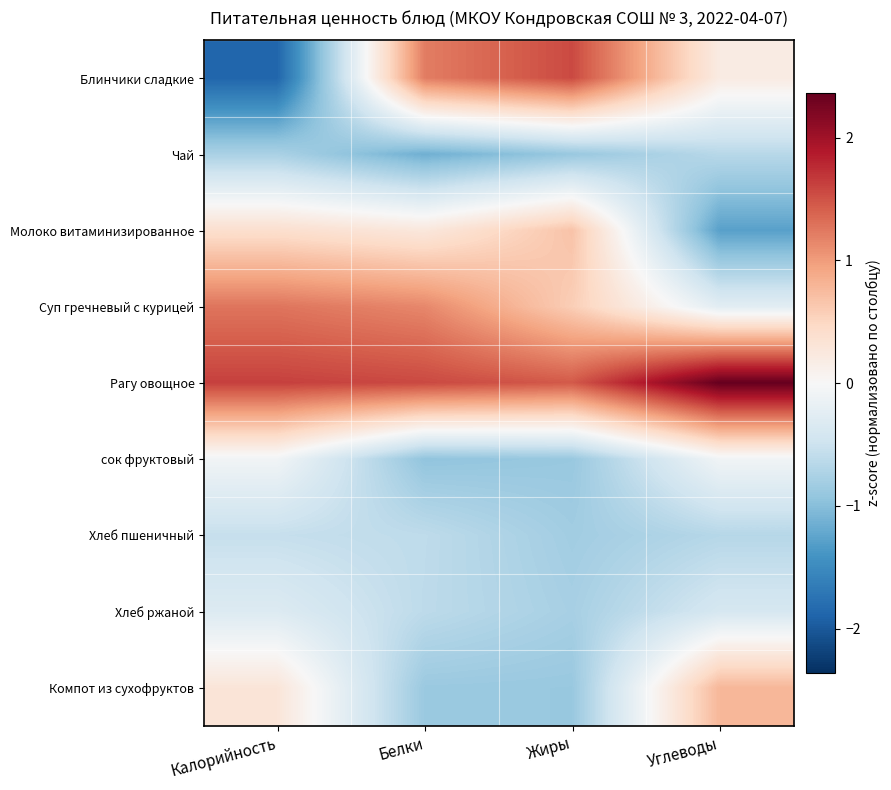

Reading right to left, list all the values displayed in this chart.

Блинчики сладкие: Углеводы=0.2	Жиры=1.6	Белки=1.2	Калорийность=-1.9
Чай: Углеводы=-0.7	Жиры=-0.9	Белки=-1.1	Калорийность=-0.8
Молоко витаминизированное: Углеводы=-1.3	Жиры=0.7	Белки=0.3	Калорийность=0.4
Суп гречневый с курицей: Углеводы=-0.3	Жиры=0.6	Белки=1.1	Калорийность=1.3
Рагу овощное: Углеводы=2.4	Жиры=1.5	Белки=1.6	Калорийность=1.6
сок фруктовый: Углеводы=-0.1	Жиры=-0.9	Белки=-0.9	Калорийность=-0.1
Хлеб пшеничный: Углеводы=-0.7	Жиры=-0.8	Белки=-0.6	Калорийность=-0.6
Хлеб ржаной: Углеводы=-0.4	Жиры=-0.8	Белки=-0.6	Калорийность=-0.3
Компот из сухофруктов: Углеводы=0.8	Жиры=-0.9	Белки=-0.9	Калорийность=0.3